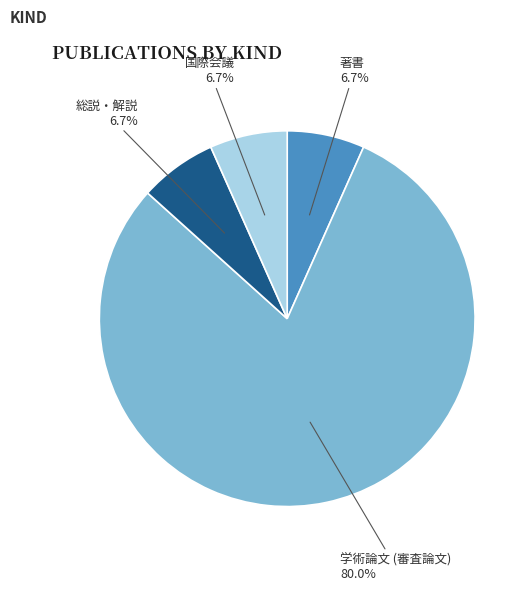

How many segments does this pie chart have?

4